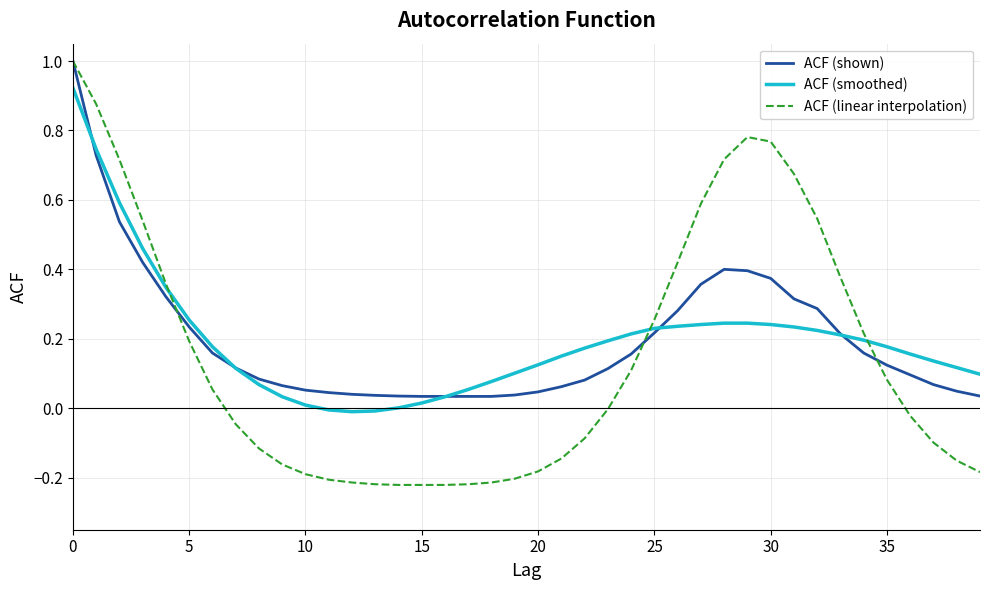

Which series has the largest range (max minus min)?

ACF (linear interpolation)